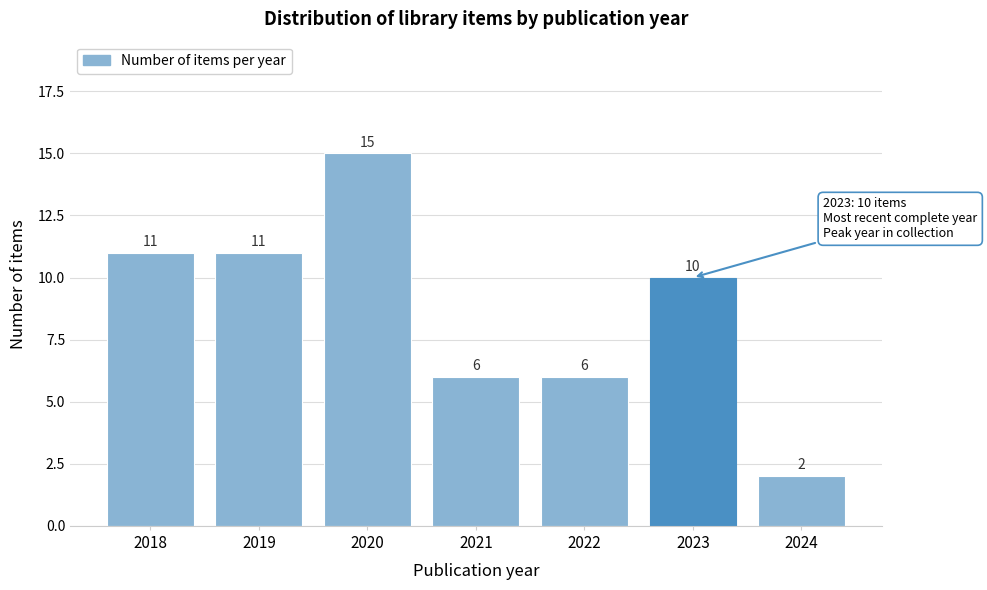

Reading left to right, transcribe all the data shown in this chart.

2018=11	2019=11	2020=15	2021=6	2022=6	2023=10	2024=2